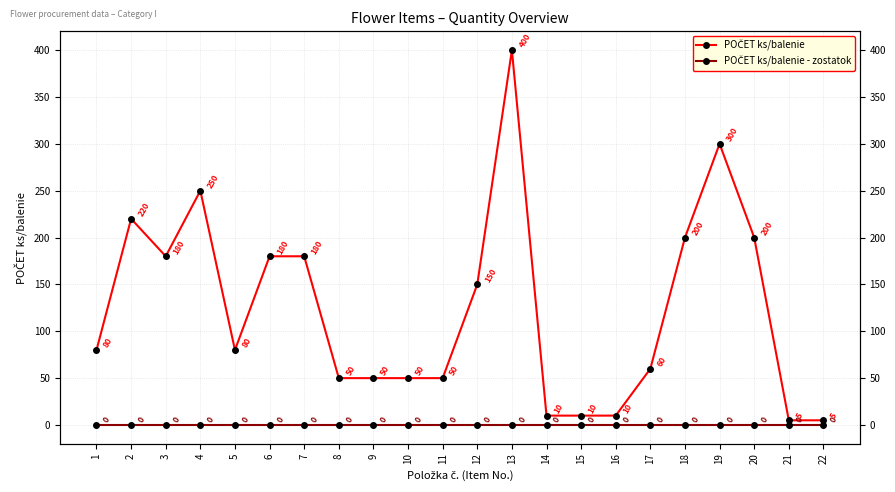

Rank the series by their average value, from highest to lowest.

POČET ks/balenie, POČET ks/balenie - zostatok